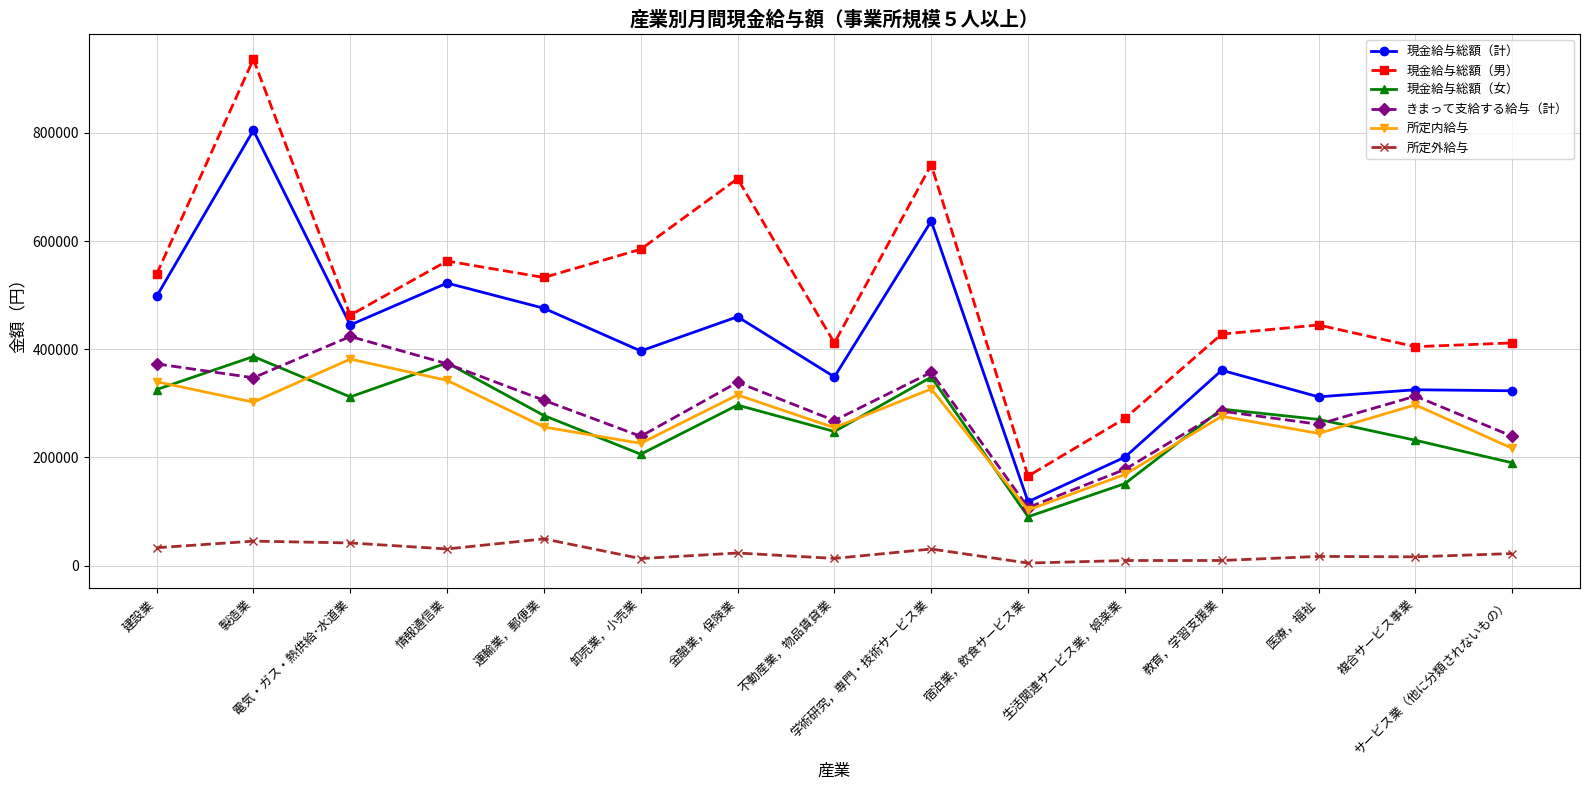

In きまって支給する給与（計）, how many points are higher than both neighbors (excluding endpoints)?

5